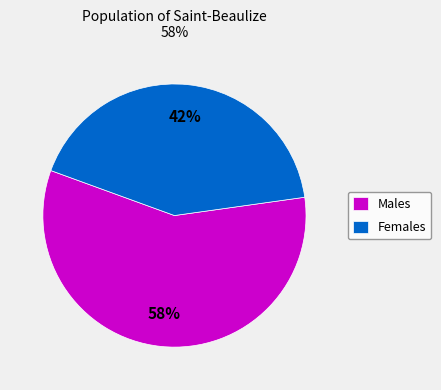

Which slice is the largest?

Males